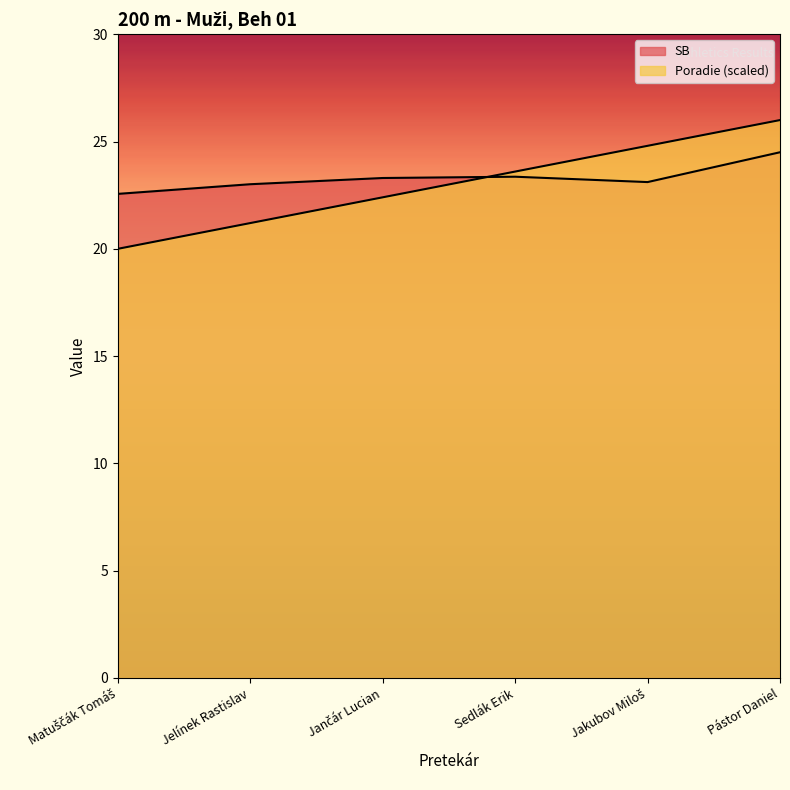

Where do SB and Poradie first cross each other?

Jančár Lucian and Sedlák Erik